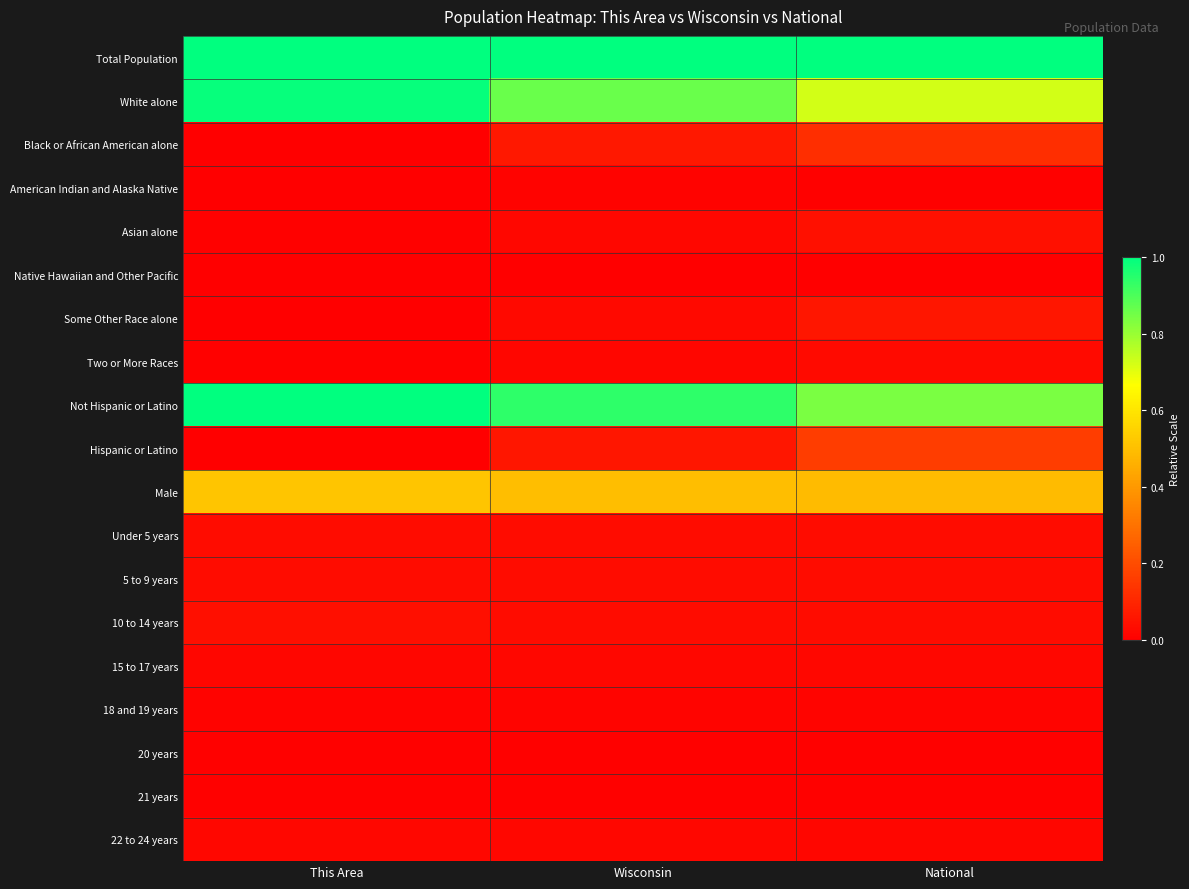

Reading right to left, what are all the values shown in this chart?

Total Population: National=1.0	Wisconsin=1.0	This Area=1.0
White alone: National=0.7	Wisconsin=0.9	This Area=1.0
Black or African American alone: National=0.1	Wisconsin=0.1	This Area=0.0
American Indian and Alaska Native: National=0.0	Wisconsin=0.0	This Area=0.0
Asian alone: National=0.0	Wisconsin=0.0	This Area=0.0
Native Hawaiian and Other Pacific: National=0.0	Wisconsin=0.0	This Area=0.0
Some Other Race alone: National=0.1	Wisconsin=0.0	This Area=0.0
Two or More Races: National=0.0	Wisconsin=0.0	This Area=0.0
Not Hispanic or Latino: National=0.8	Wisconsin=0.9	This Area=1.0
Hispanic or Latino: National=0.2	Wisconsin=0.1	This Area=0.0
Male: National=0.5	Wisconsin=0.5	This Area=0.5
Under 5 years: National=0.0	Wisconsin=0.0	This Area=0.0
5 to 9 years: National=0.0	Wisconsin=0.0	This Area=0.0
10 to 14 years: National=0.0	Wisconsin=0.0	This Area=0.0
15 to 17 years: National=0.0	Wisconsin=0.0	This Area=0.0
18 and 19 years: National=0.0	Wisconsin=0.0	This Area=0.0
20 years: National=0.0	Wisconsin=0.0	This Area=0.0
21 years: National=0.0	Wisconsin=0.0	This Area=0.0
22 to 24 years: National=0.0	Wisconsin=0.0	This Area=0.0